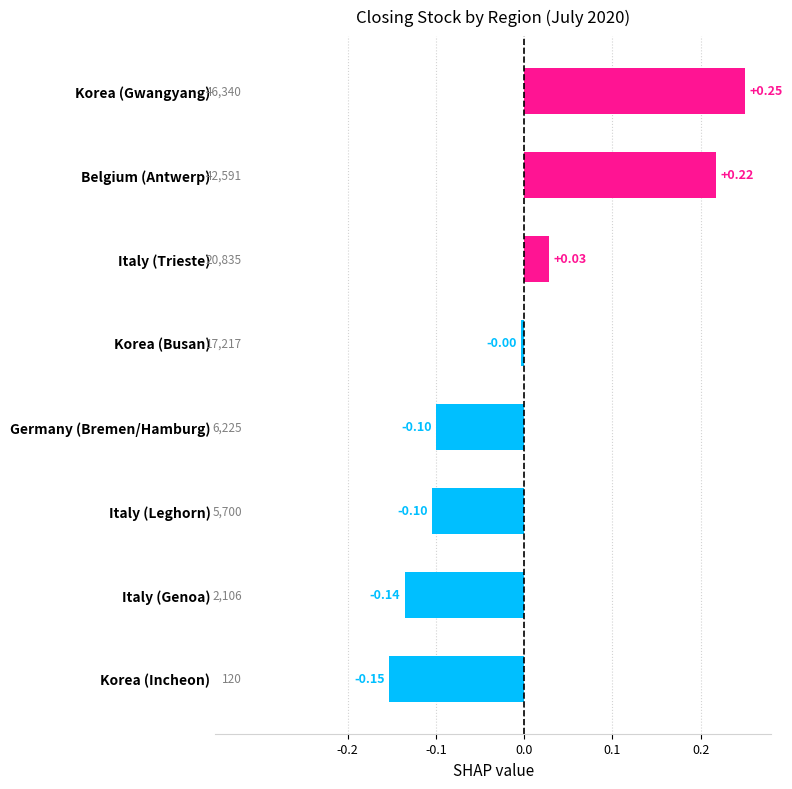

Which category has the highest value across all series?

Korea (Gwangyang)